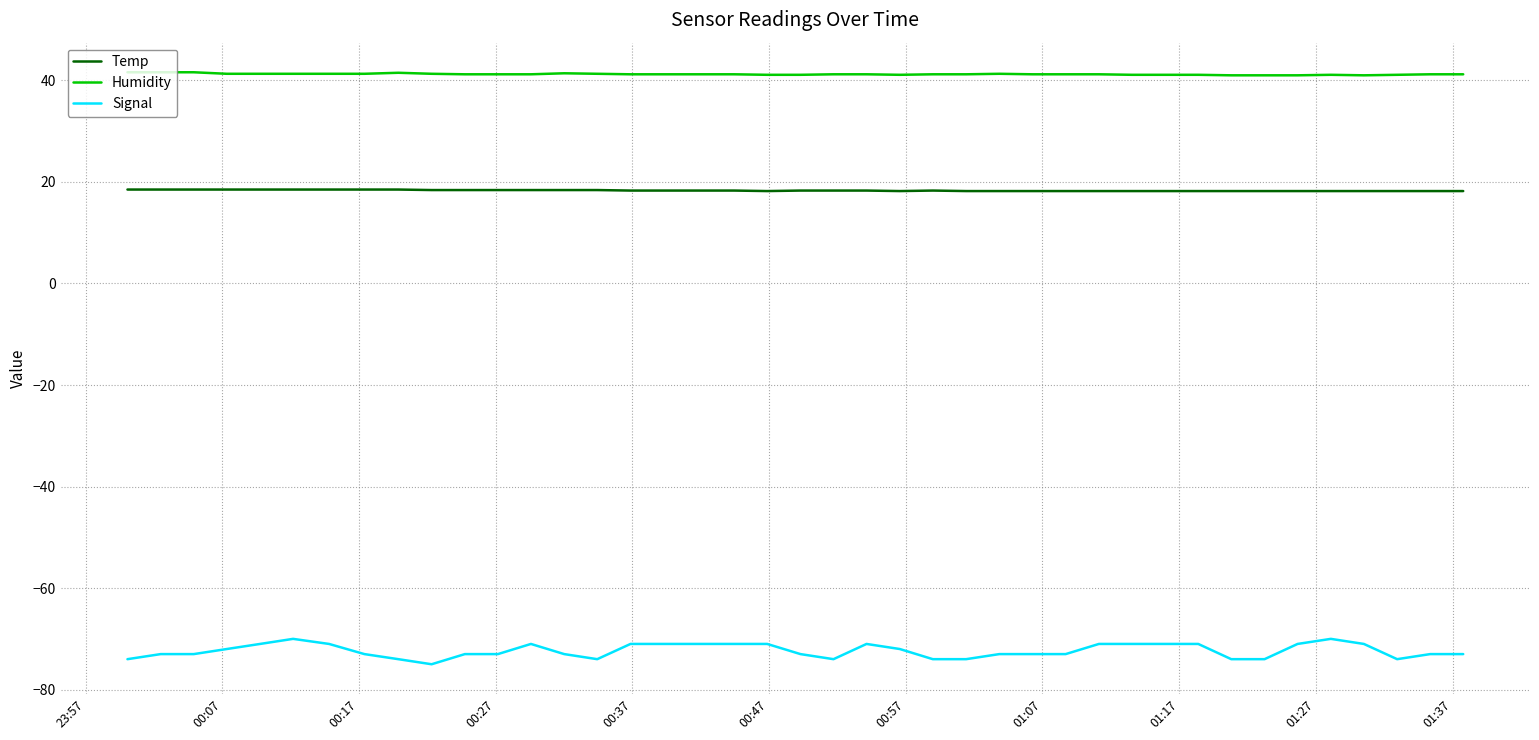

What is the difference between the maximum and minimum values in the Signal series?

5.0